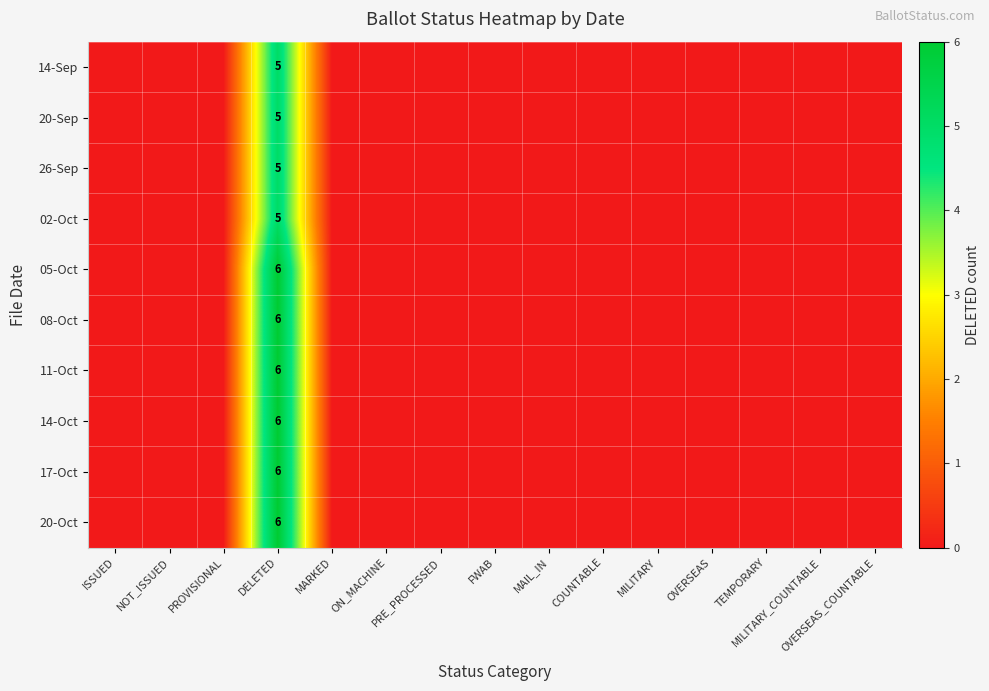

Is it true that 14-Sep equals 3 at DELETED?

False